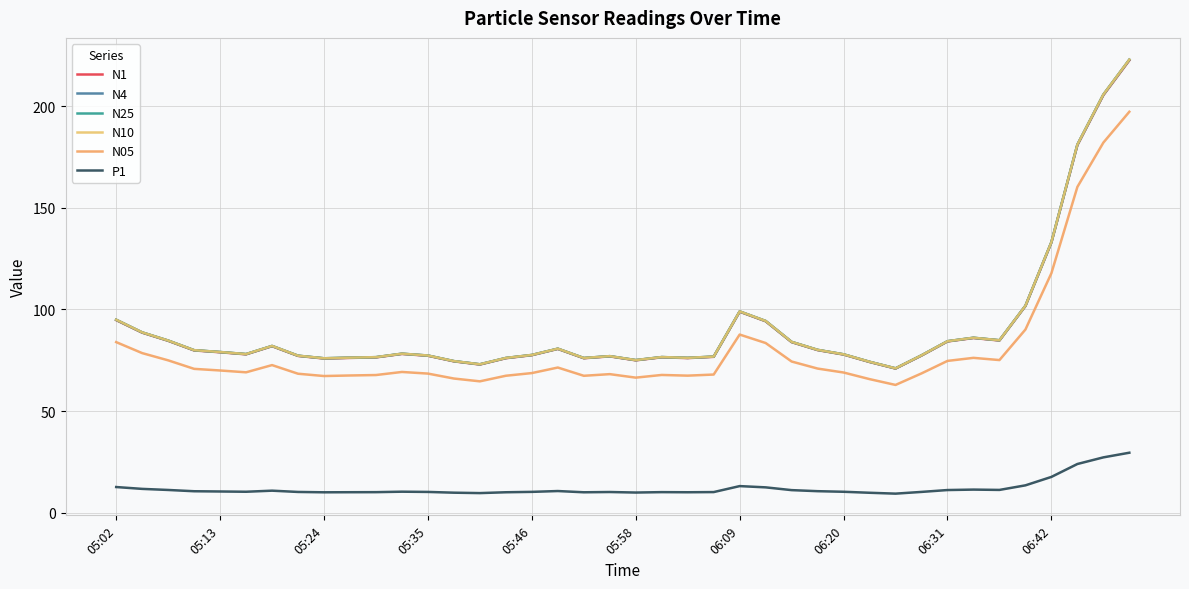

Reading left to right, list all the values displayed in this chart.

N1: 94.8	88.6	84.6	79.8	79.0	77.9	81.9	77.2	75.9	76.2	76.4	78.1	77.2	74.5	72.9	76.0	77.5	80.6	76.0	76.9	75.0	76.5	76.1	76.7	98.9	94.2	83.9	80.0	77.8	74.2	70.9	77.3	84.3	86.0	84.7	101.7	132.9	180.8	205.4	222.5
N4: 95.0	88.7	84.7	80.0	79.1	78.1	82.1	77.3	76.0	76.3	76.5	78.2	77.3	74.6	73.0	76.1	77.6	80.7	76.1	77.0	75.1	76.6	76.2	76.8	99.0	94.3	84.1	80.1	77.9	74.3	71.0	77.5	84.4	86.1	84.9	101.8	133.1	181.1	205.7	222.9
N25: 94.9	88.7	84.7	80.0	79.1	78.0	82.0	77.2	76.0	76.3	76.5	78.2	77.3	74.6	73.0	76.1	77.6	80.7	76.1	77.0	75.1	76.6	76.2	76.8	99.0	94.3	84.0	80.1	77.9	74.3	71.0	77.4	84.4	86.1	84.8	101.8	133.1	181.1	205.7	222.8
N10: 95.0	88.8	84.7	80.0	79.1	78.1	82.1	77.3	76.0	76.3	76.5	78.3	77.4	74.6	73.0	76.2	77.6	80.7	76.1	77.0	75.1	76.6	76.2	76.8	99.1	94.3	84.1	80.2	78.0	74.3	71.0	77.5	84.4	86.1	84.9	101.8	133.2	181.1	205.7	222.9
N05: 83.9	78.5	75.0	70.8	70.0	69.1	72.6	68.4	67.3	67.5	67.8	69.3	68.5	66.0	64.7	67.4	68.7	71.4	67.4	68.2	66.5	67.8	67.5	68.0	87.7	83.5	74.4	70.9	69.0	65.7	62.9	68.5	74.7	76.2	75.1	90.1	117.8	160.3	182.1	197.2
P1: 12.7	11.8	11.2	10.6	10.5	10.3	10.9	10.2	10.1	10.1	10.1	10.4	10.2	9.9	9.7	10.1	10.3	10.7	10.1	10.2	9.9	10.2	10.1	10.2	13.1	12.5	11.1	10.6	10.3	9.8	9.4	10.3	11.2	11.4	11.2	13.5	17.6	24.0	27.2	29.5